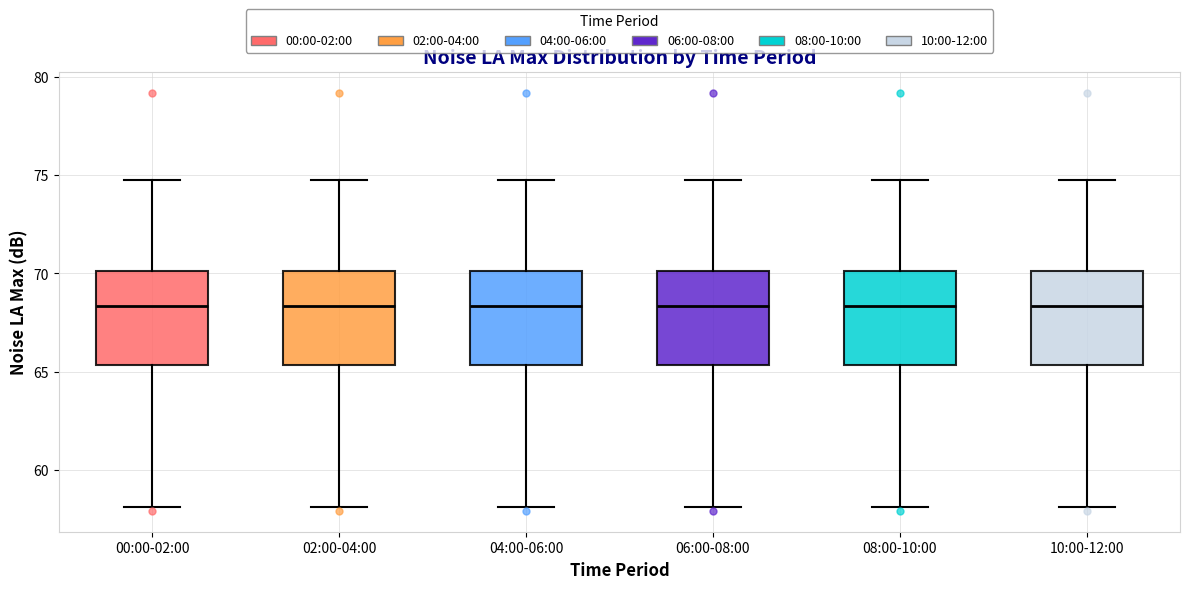

Reading left to right, transcribe this box plot: for each box, give where its median line is, the range the box spans, and where its two whiskers end, as read against the y-axis. The values are not printed on the chart, so give them approximately, as read against the axis.

00:00-02:00: median 68.5, box 65.5 to 70.0, whiskers 58.0 to 75.0
02:00-04:00: median 68.5, box 65.5 to 70.0, whiskers 58.0 to 75.0
04:00-06:00: median 68.5, box 65.5 to 70.0, whiskers 58.0 to 75.0
06:00-08:00: median 68.5, box 65.5 to 70.0, whiskers 58.0 to 75.0
08:00-10:00: median 68.5, box 65.5 to 70.0, whiskers 58.0 to 75.0
10:00-12:00: median 68.5, box 65.5 to 70.0, whiskers 58.0 to 75.0